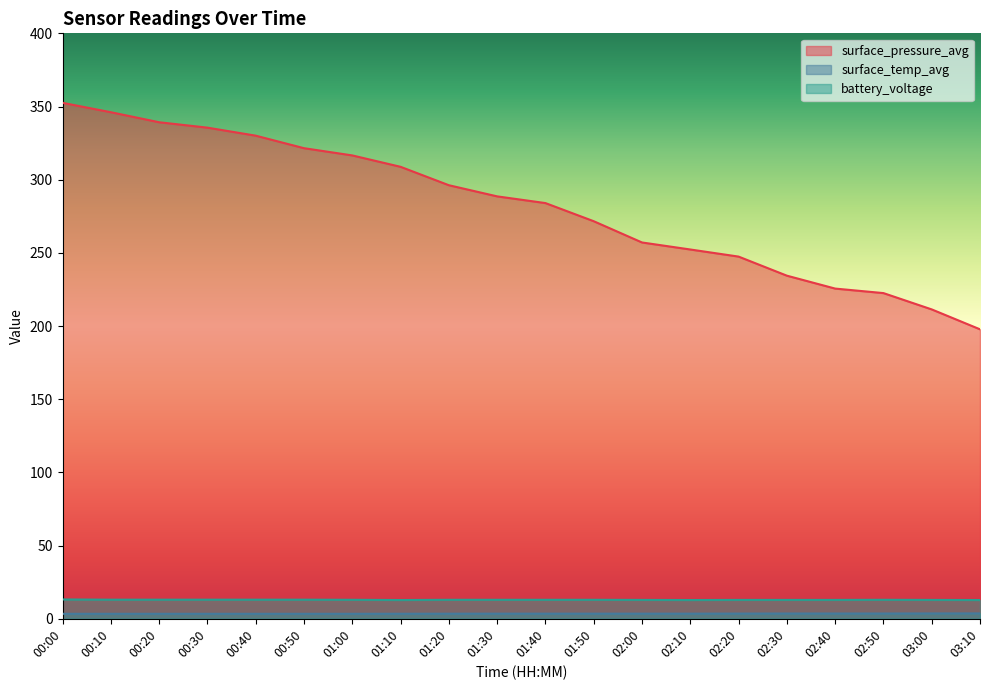

Reading right to left, transcribe all the data shown in this chart.

surface_pressure_avg: 197.8	211.4	222.5	225.6	234.4	247.5	252.3	257.1	271.6	284.0	288.6	296.2	308.8	316.6	321.5	330.1	335.6	339.3	346.1	352.5
surface_temp_avg: 3.7	3.6	3.6	3.6	3.6	3.5	3.5	3.5	3.5	3.5	3.5	3.5	3.4	3.4	3.4	3.4	3.4	3.4	3.4	3.4
battery_voltage: 12.8	12.9	13.0	12.9	12.9	12.9	12.8	12.9	13.0	13.0	13.0	13.0	12.8	13.0	13.1	13.1	13.1	13.1	13.1	13.2